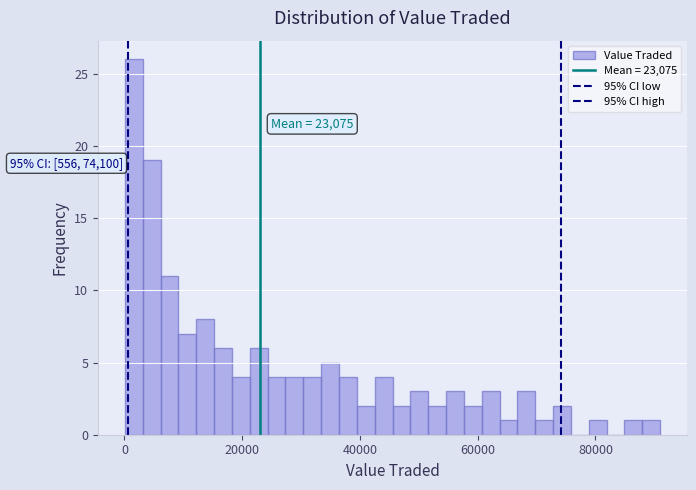

Around what value on the x-axis is the tallest bar? Give the approximate position of its centre, as read against the axis.

2000